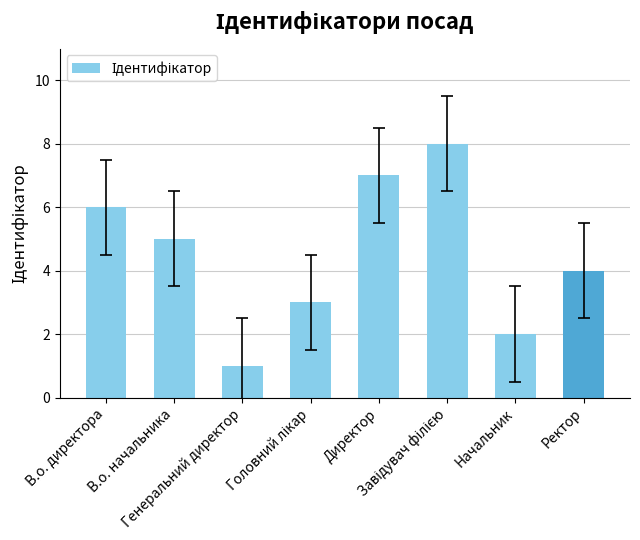

Reading right to left, extract all data points from this chart.

4	2	8	7	3	1	5	6